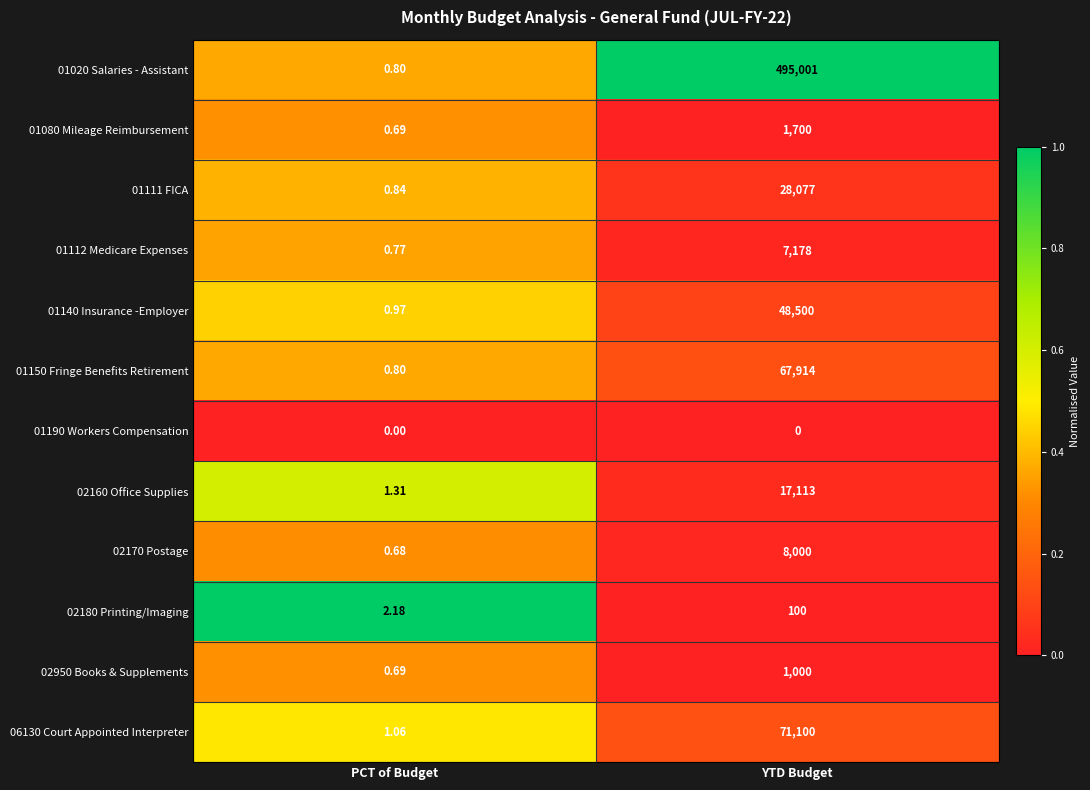

At which category is the sum across all series the highest?

YTD Budget